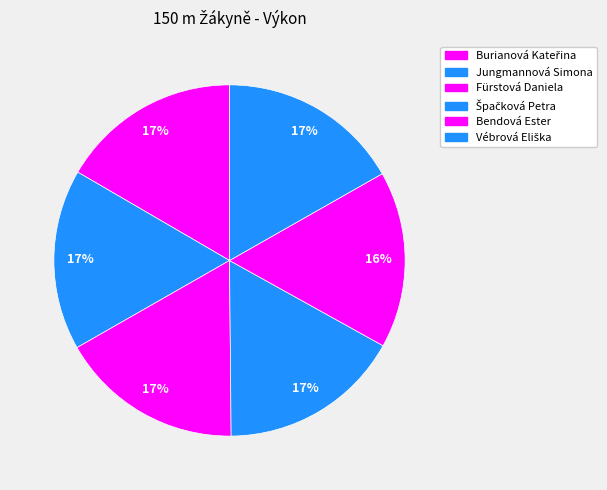

What is the largest slice in the pie chart?

Fürstová Daniela